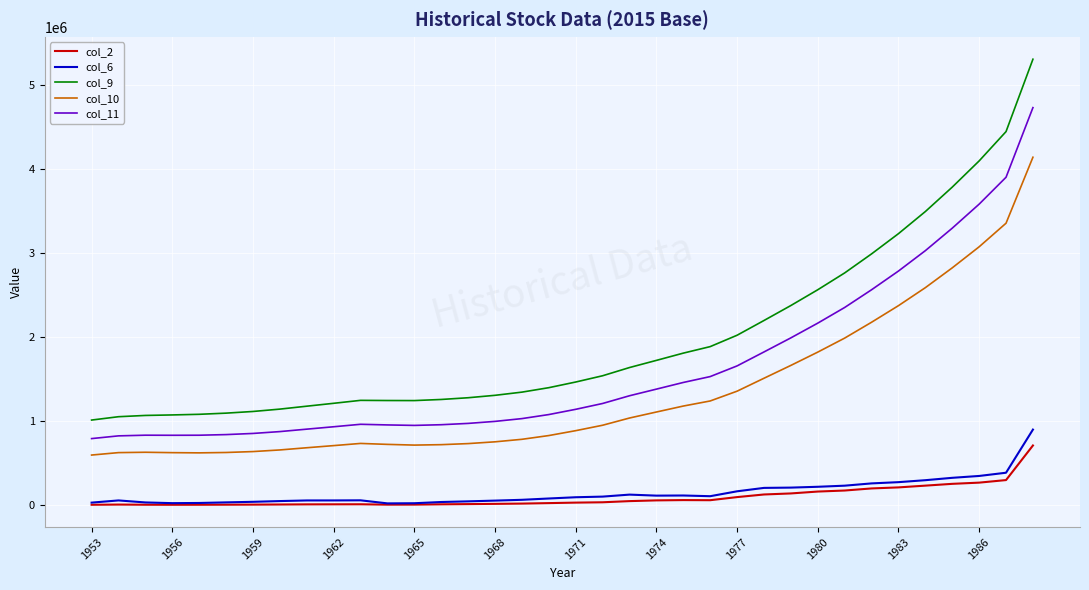

Which series has the largest range (max minus min)?

col_9